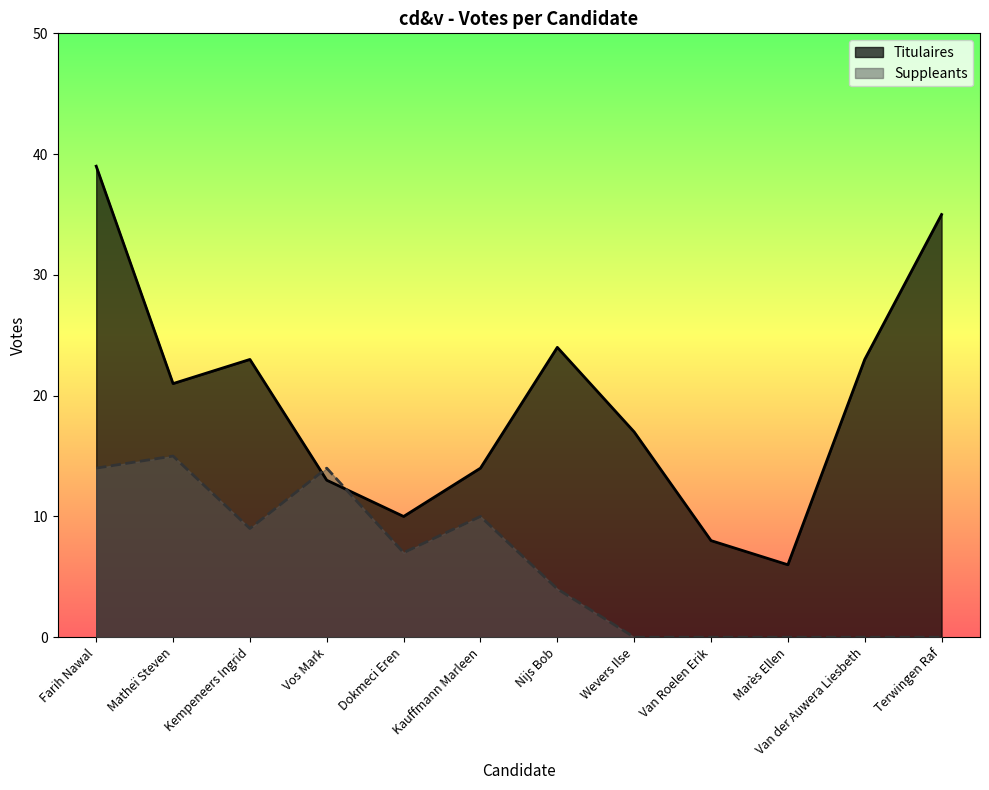

What is the difference between the Titulaires values at Van der Auwera Liesbeth and Van Roelen Erik?

15